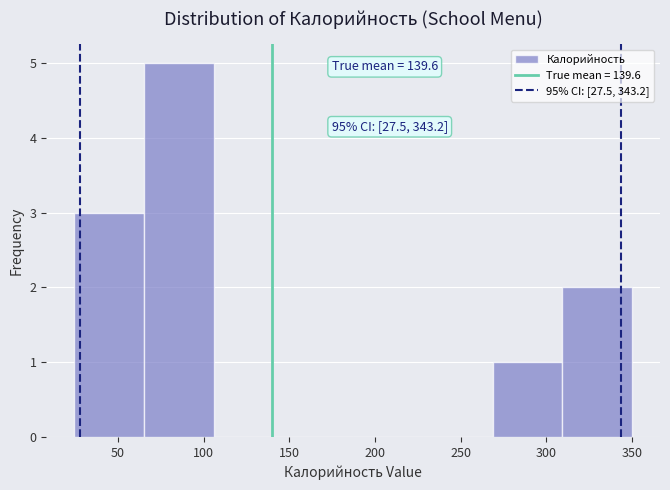

Over which range of the x-axis is the bar tallest?

65 to 105